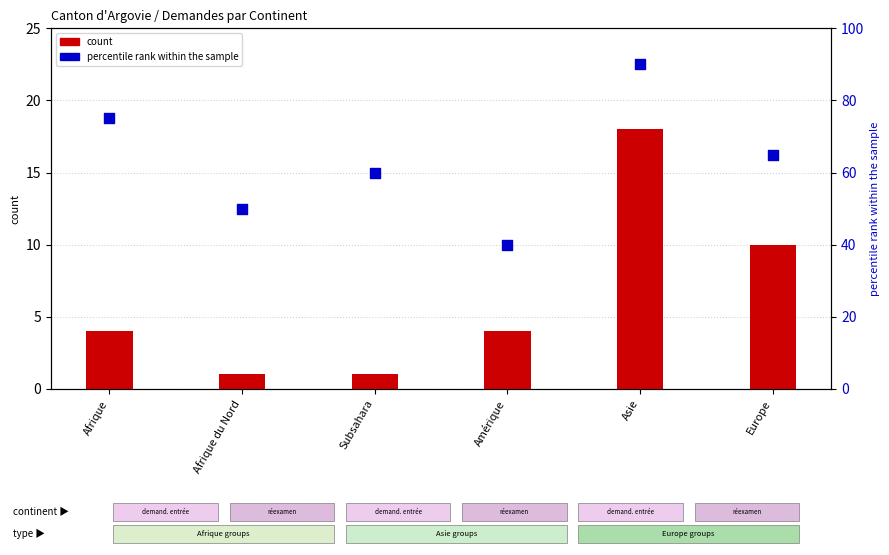

Which series contains the lowest Y value?

Total Réexamen